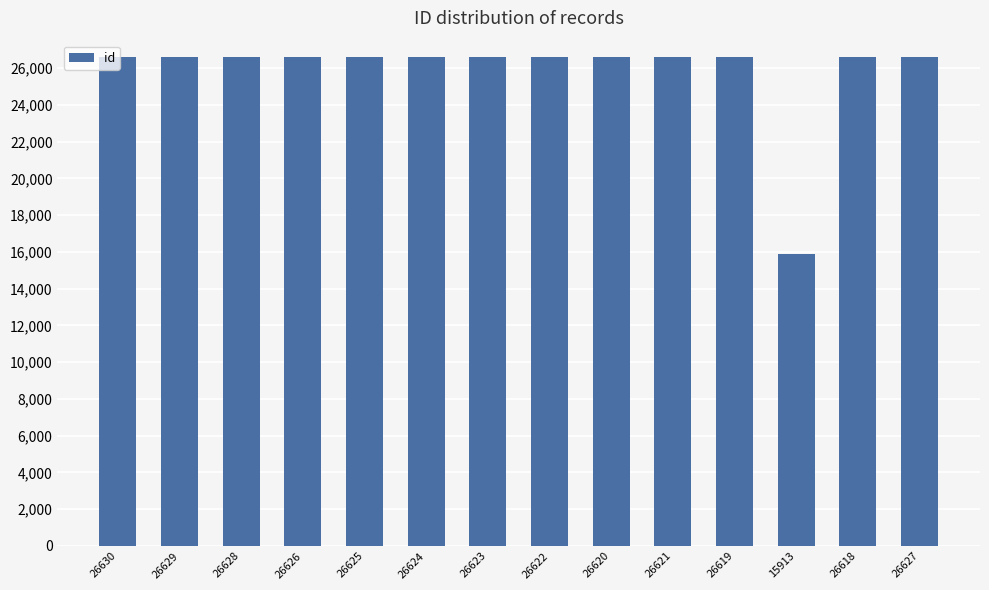

Which category has the lowest value across all series?

15913